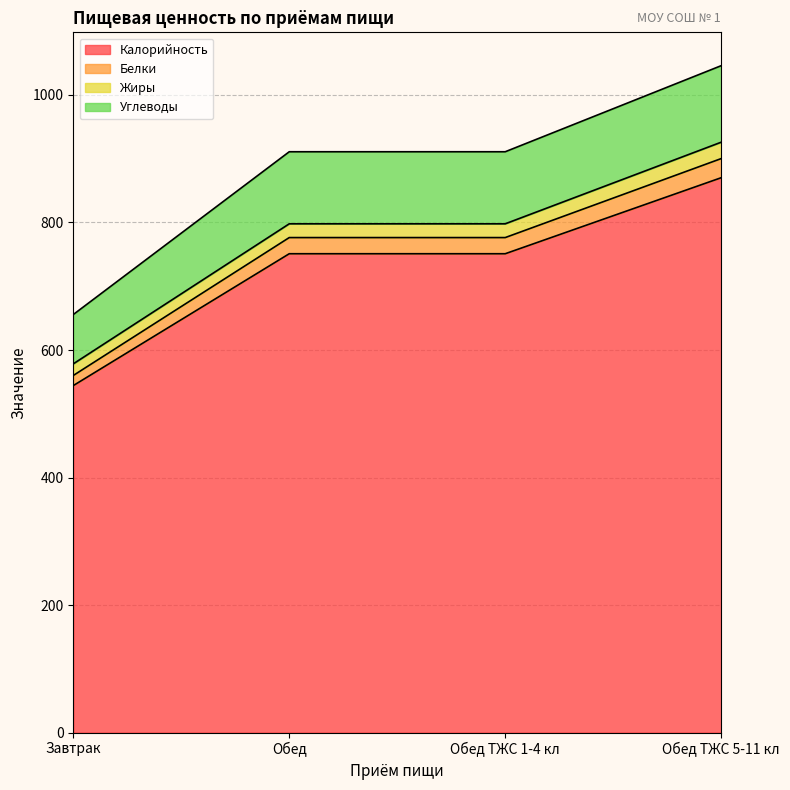

True or false: Калорийность has a value of 544.2 at Завтрак.

True